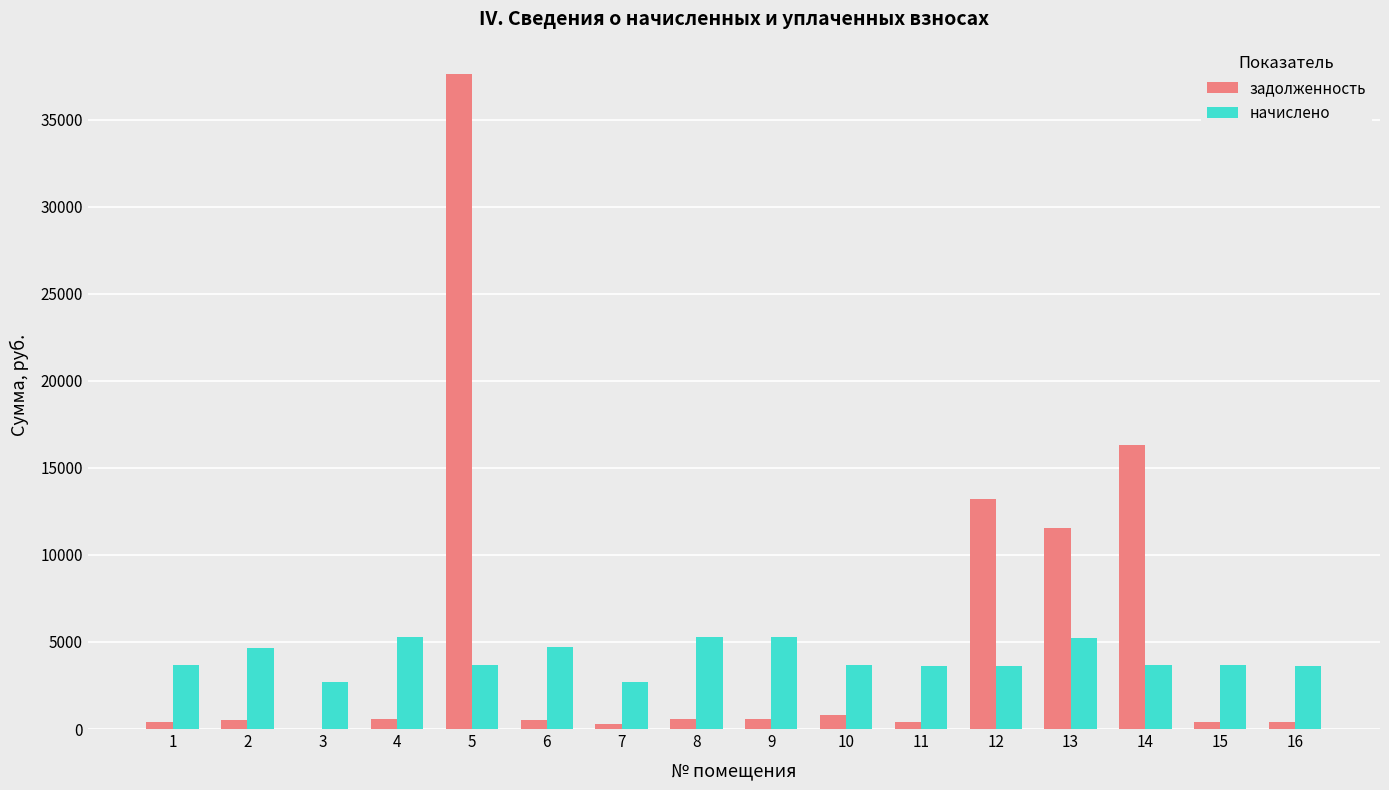

Which series changed the most between 2 and 12?

задолженность